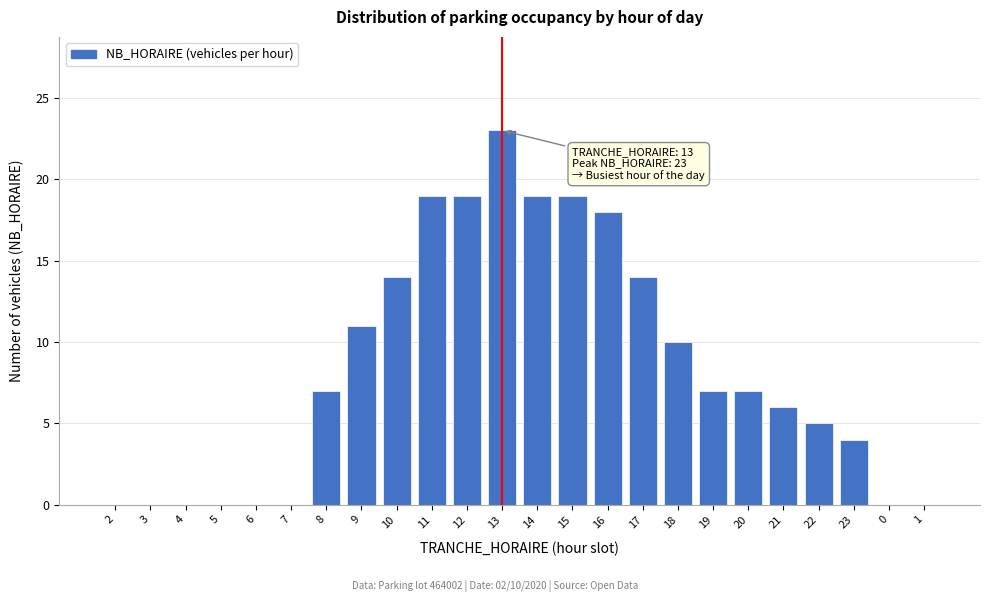

Reading left to right, what are all the values shown in this chart?

2=0	3=0	4=0	5=0	6=0	7=0	8=7	9=11	10=14	11=19	12=19	13=23	14=19	15=19	16=18	17=14	18=10	19=7	20=7	21=6	22=5	23=4	0=0	1=0